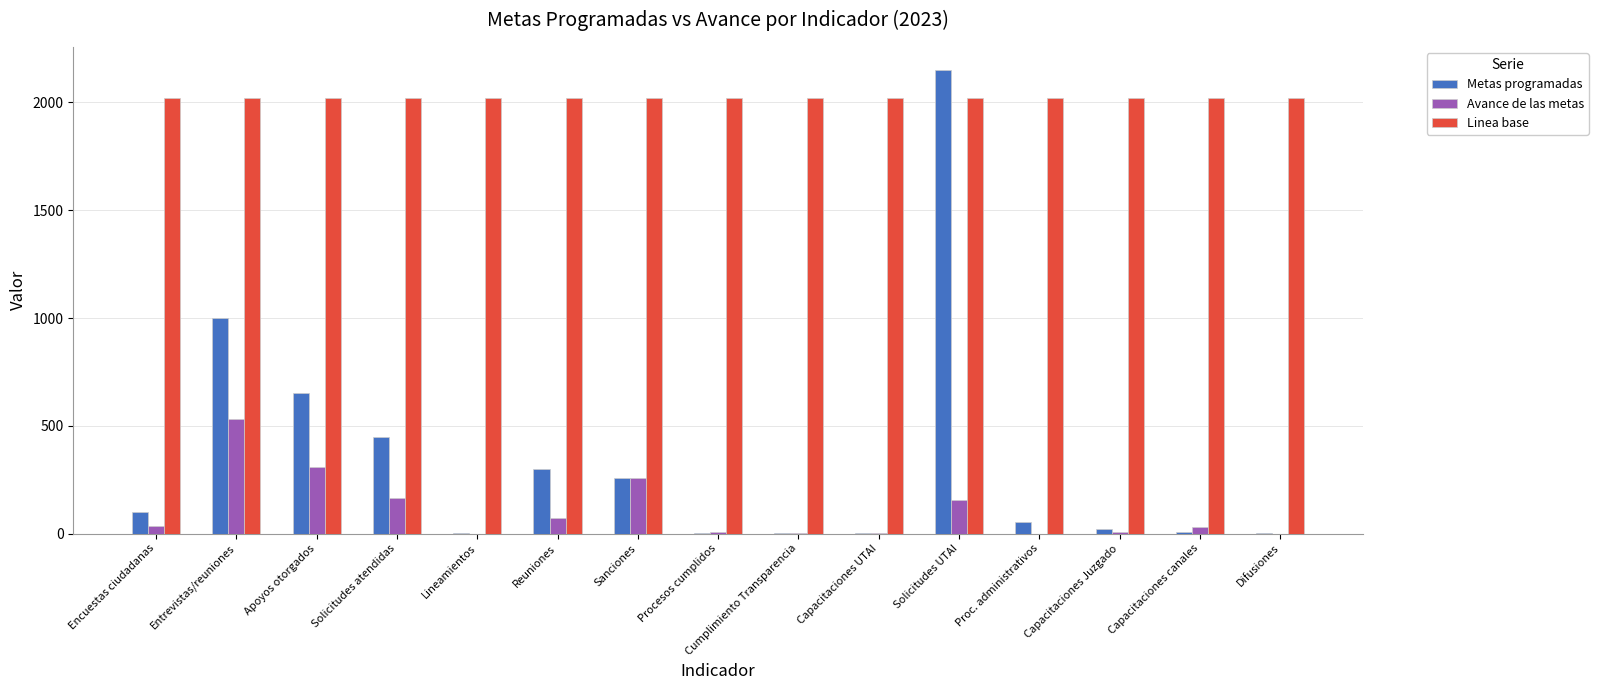

Where does the Metas programadas series first go above 54?

Encuestas ciudadanas